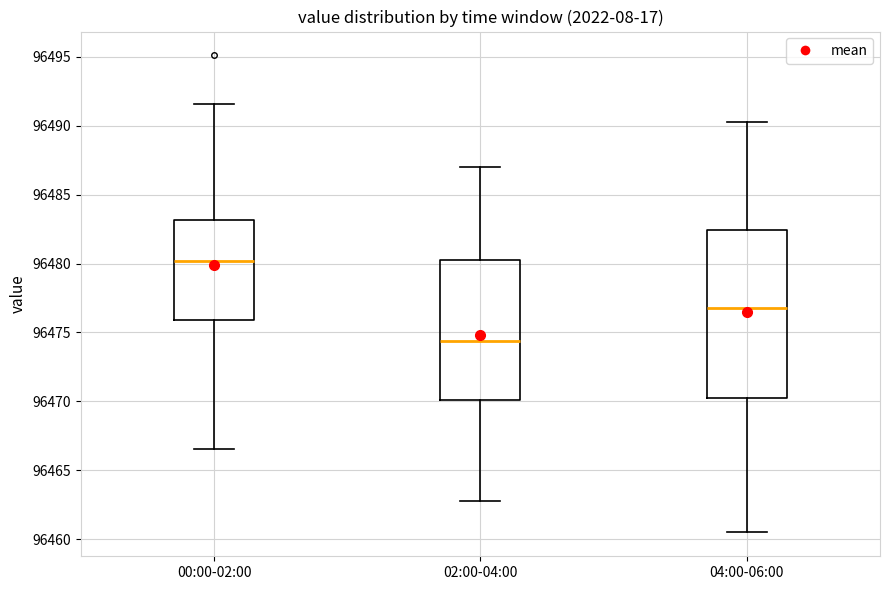

Which box has the highest median line?

00:00-02:00